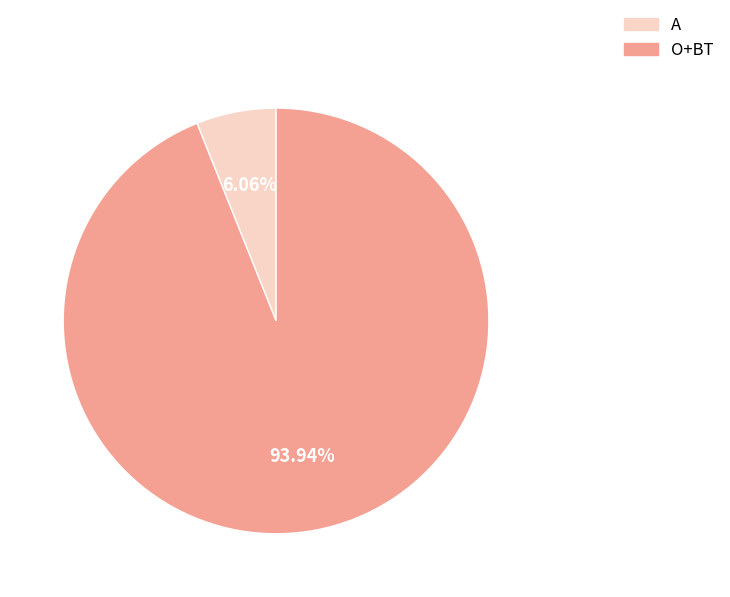

Which category has the biggest portion of the pie?

O+BT